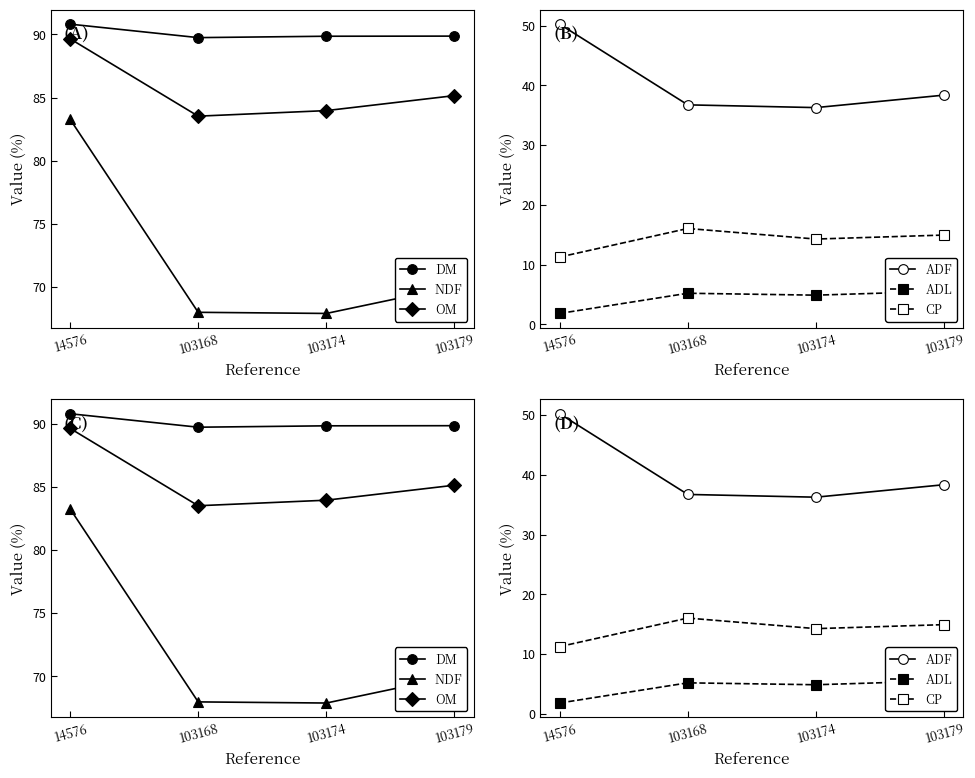

Reading left to right, what are all the values shown in this chart?

DM: 90.8	89.8	89.9	89.9
NDF: 83.3	68.0	67.9	70.0
OM: 89.7	83.5	84.0	85.2
ADF: 50.2	36.7	36.3	38.4
ADL: 1.8	5.2	4.9	5.5
CP: 11.2	16.0	14.3	14.9